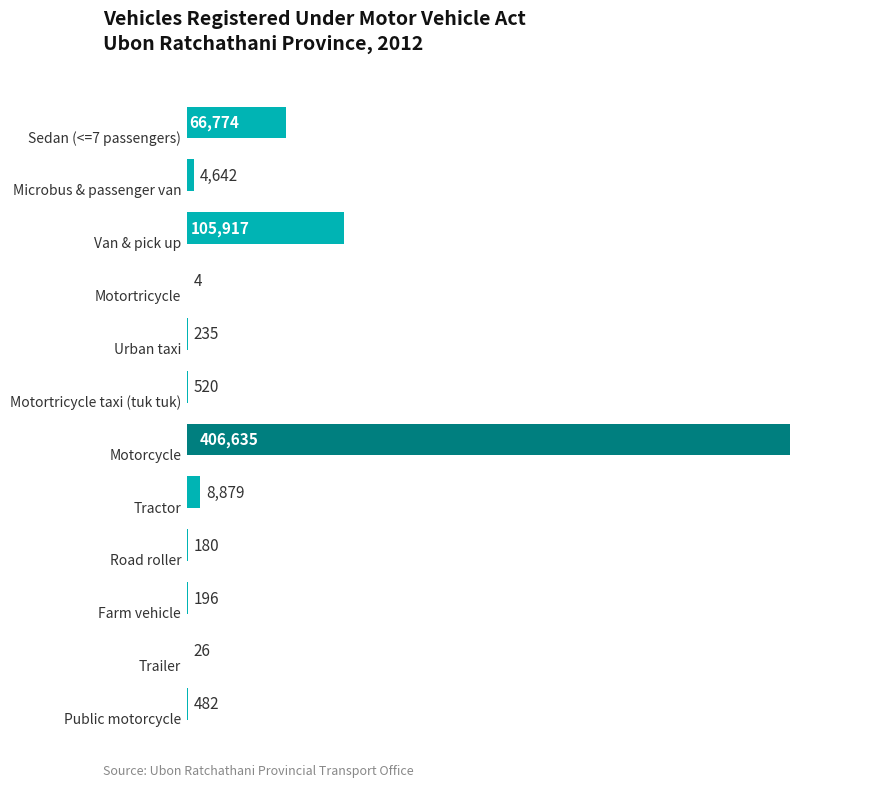

What is the sum of all values?

594490